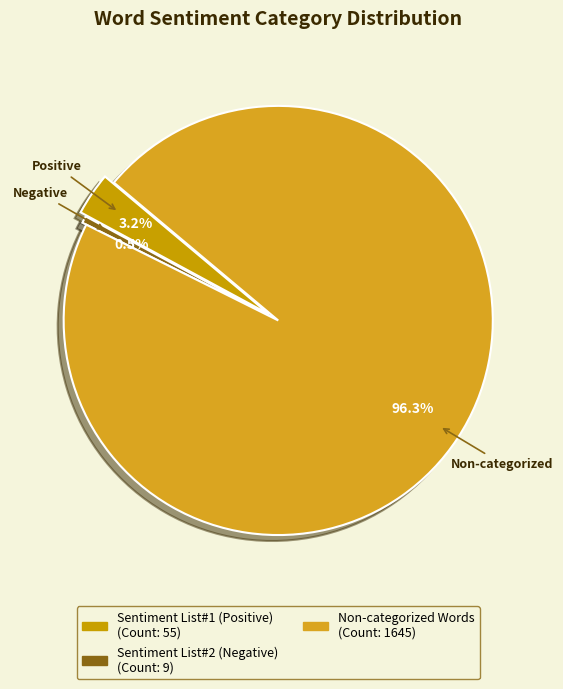

Count the number of slices in the pie.

3